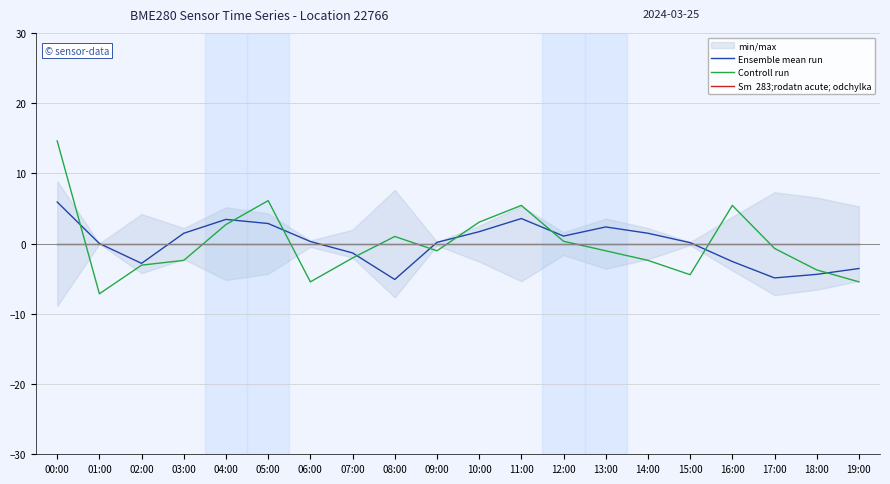

What is the sum of the Ensemble mean run values at 11:00 and 07:00?

2.3